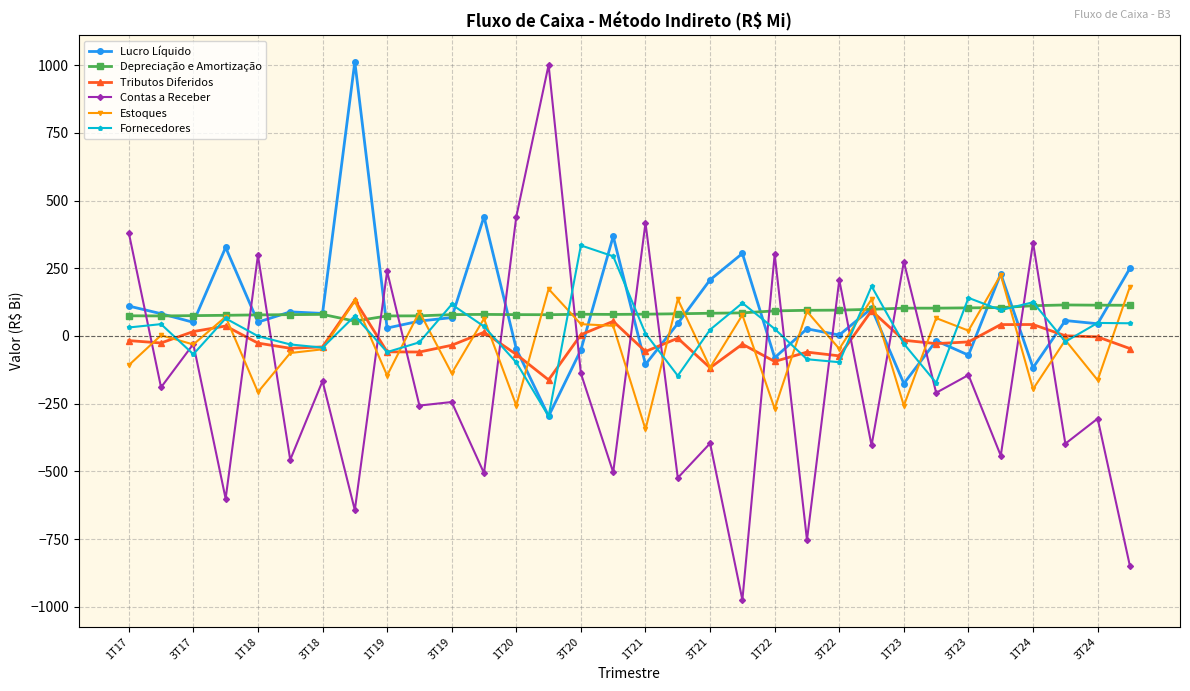

How many series are shown in this chart?

6